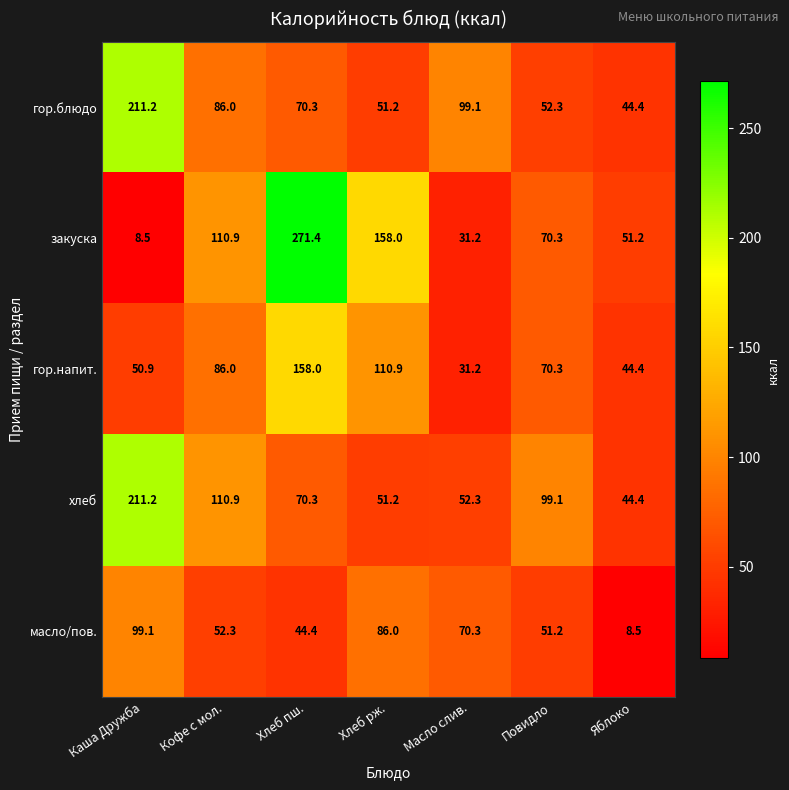

The value of гор.блюдо at Кофе с мол. is 86.0. True or false?

True